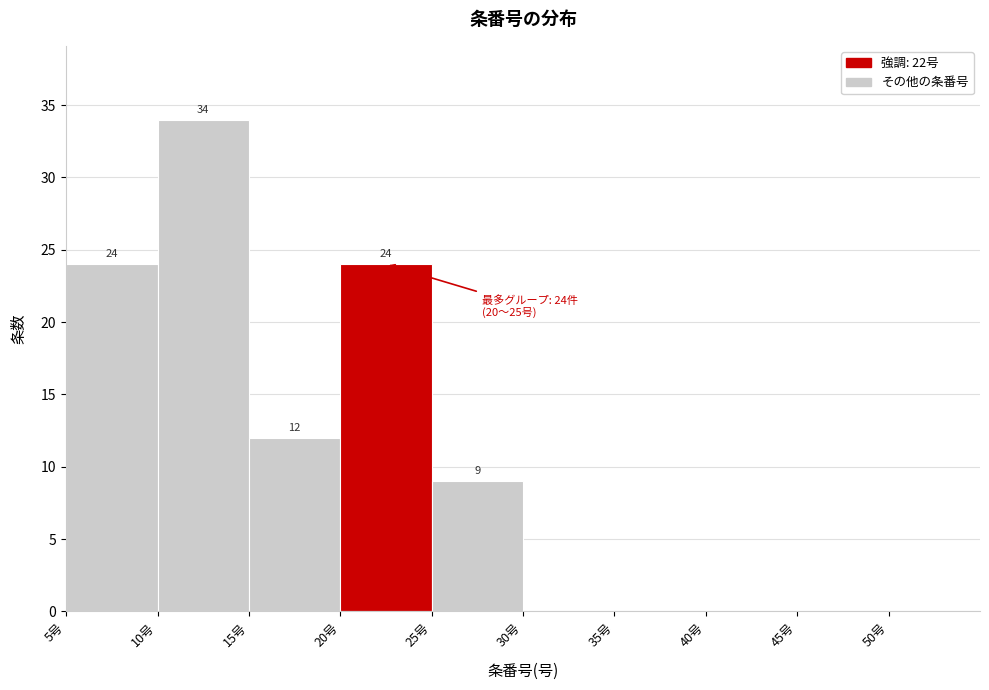

Which range on the x-axis has the tallest bar?

10 to 15